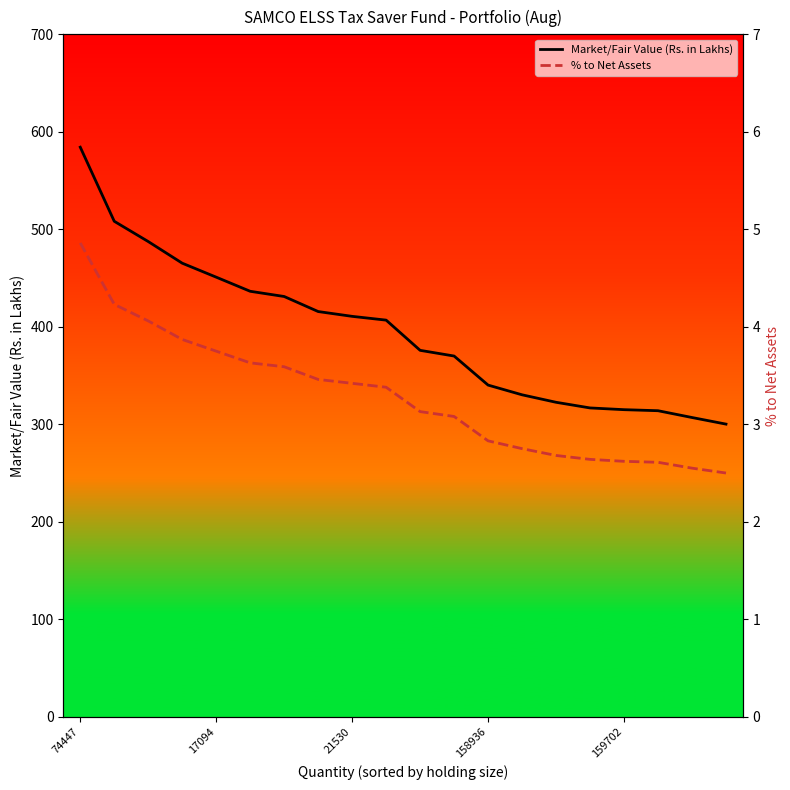

Where is % to Net Assets nearest to the value 3?

11